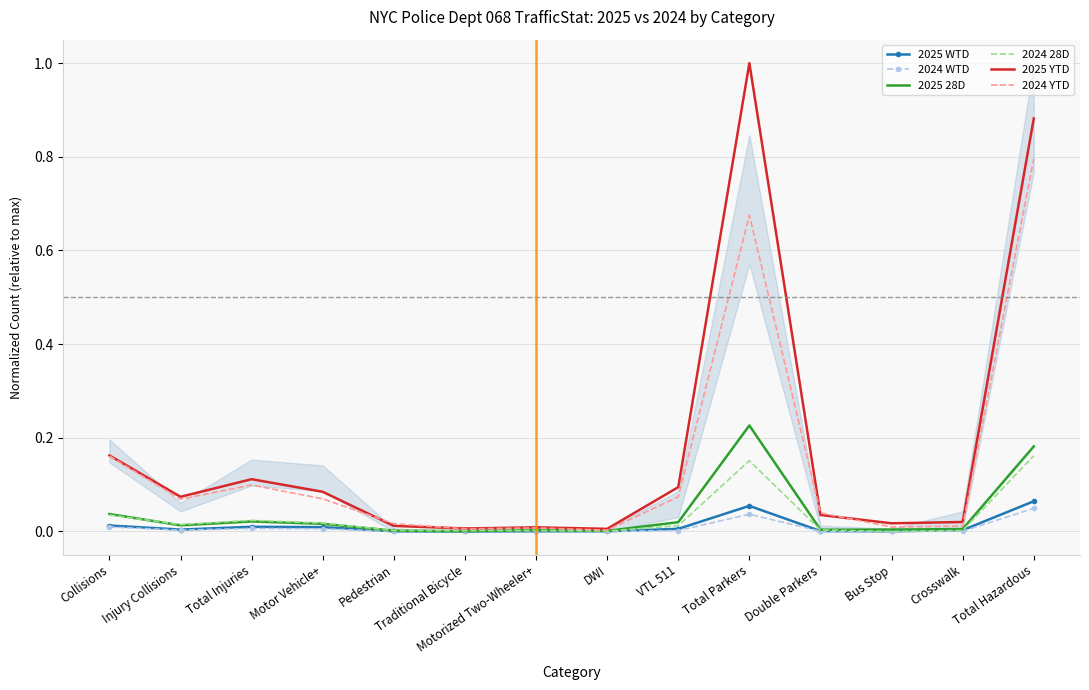

At which category is the sum across all series the highest?

Total Parkers